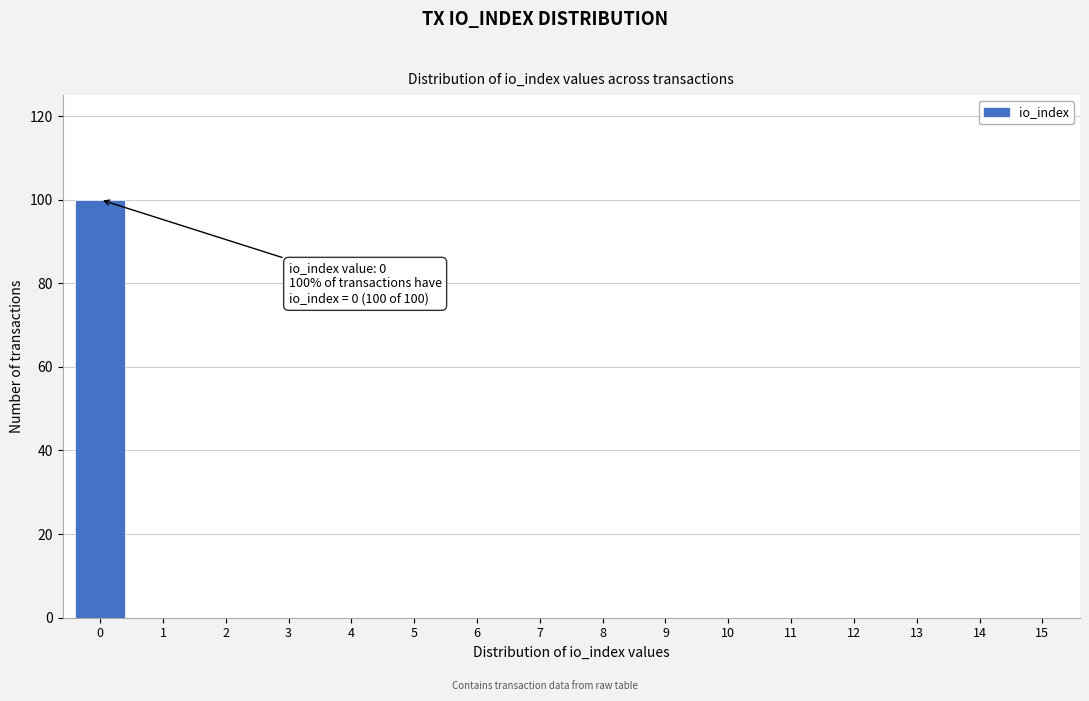

Reading left to right, transcribe all the data shown in this chart.

0=100	1=0	2=0	3=0	4=0	5=0	6=0	7=0	8=0	9=0	10=0	11=0	12=0	13=0	14=0	15=0